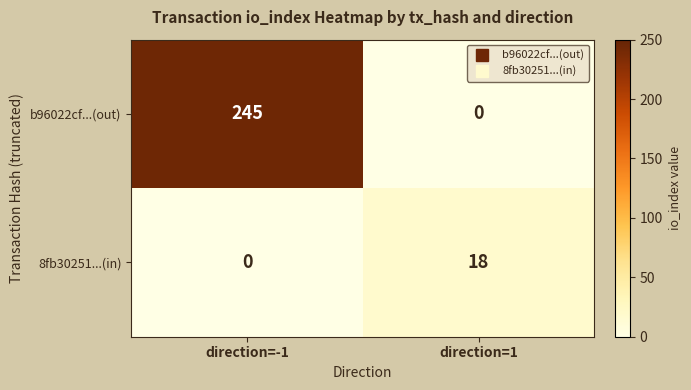

How many series are shown in this chart?

2